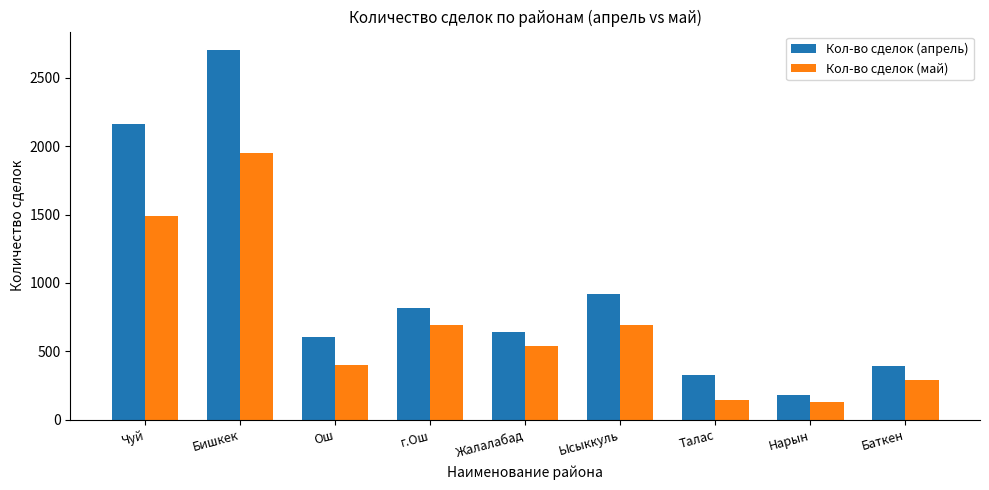

What is the maximum value shown in the chart?

2703